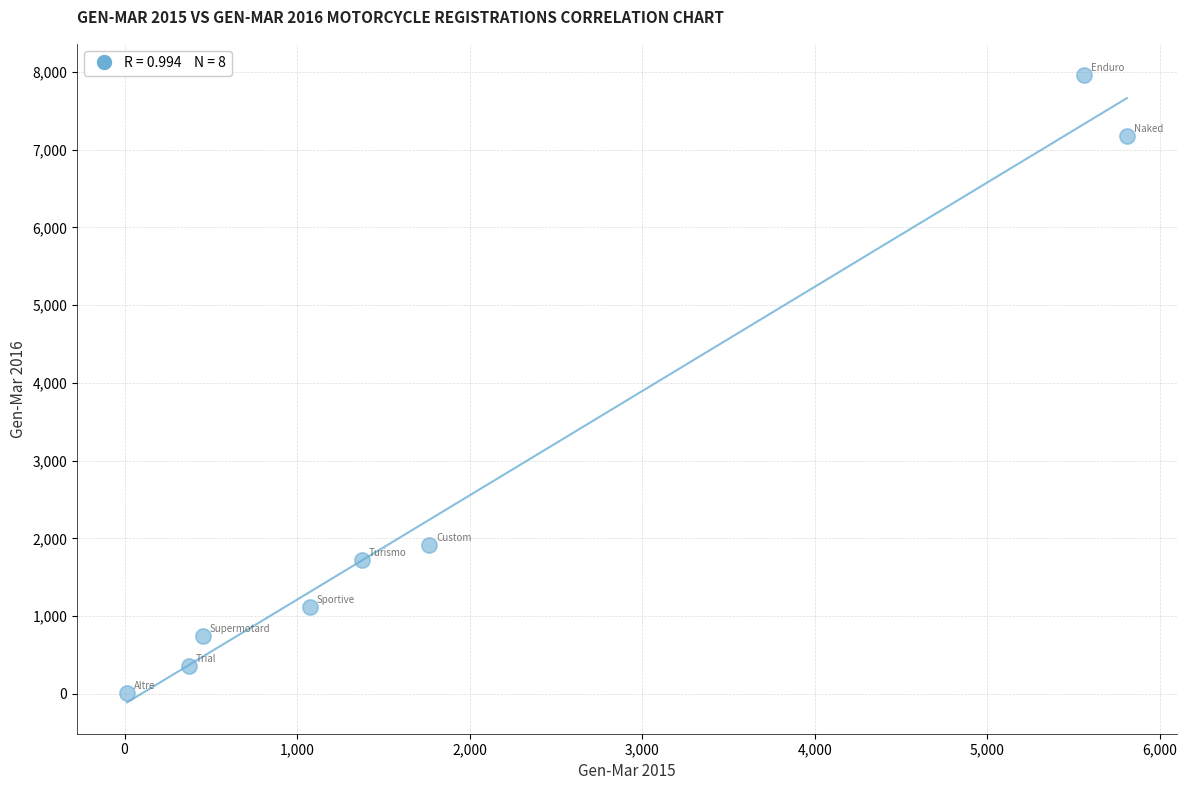

What is the range of X values (max minus min)?

5793